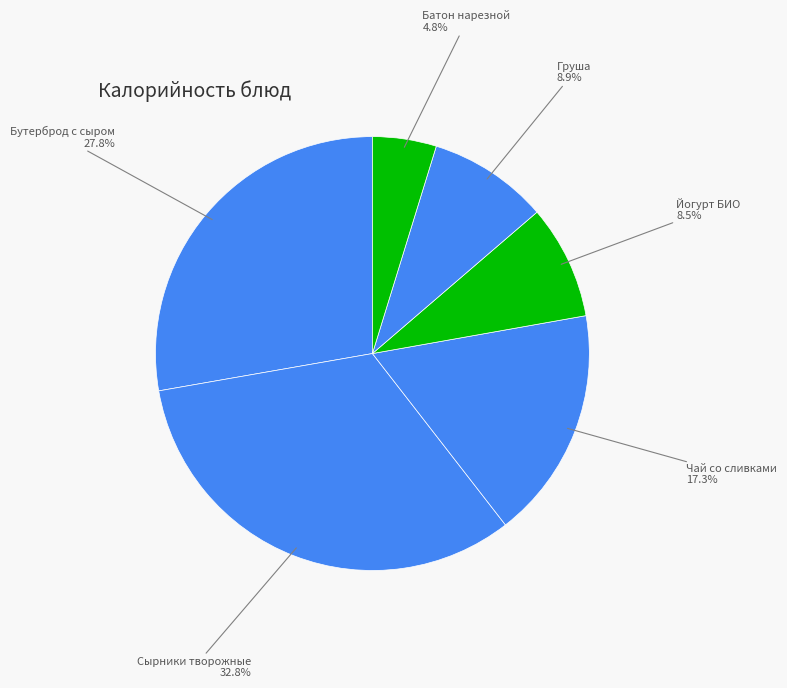

The Батон нарезной slice represents 5% of the pie. True or false?

True